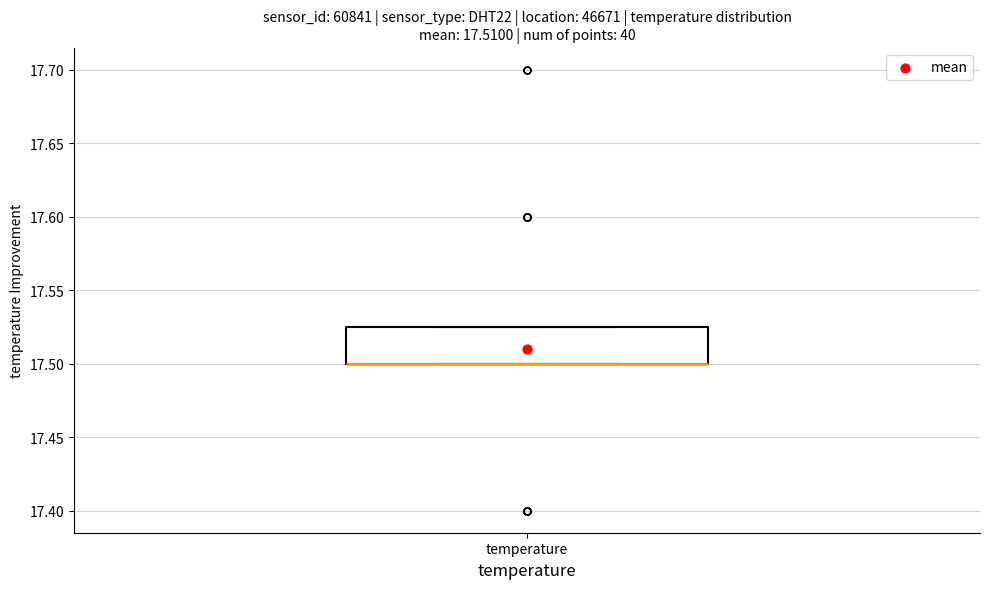

Read this box plot against the y-axis: the position of the median line, the range covered by the box, and the ends of both whiskers. The values are not printed on the chart, so give them approximately, as read against the axis.

median 17.500 (drawn on the box's lower edge), box 17.500 to 17.525, whiskers 17.500 to 17.525